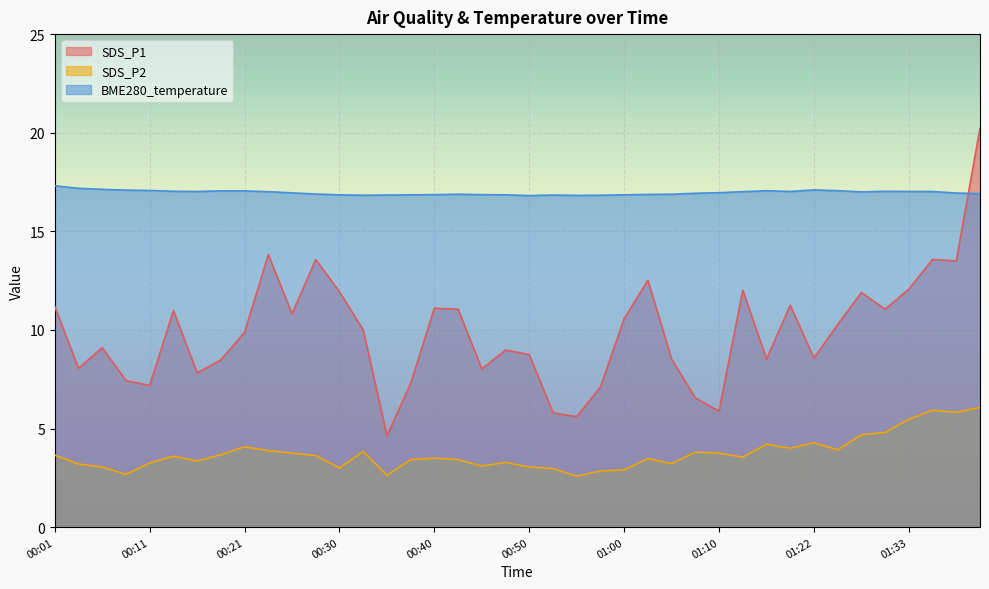

How many interior local valleys does the SDS_P1 series have?

12